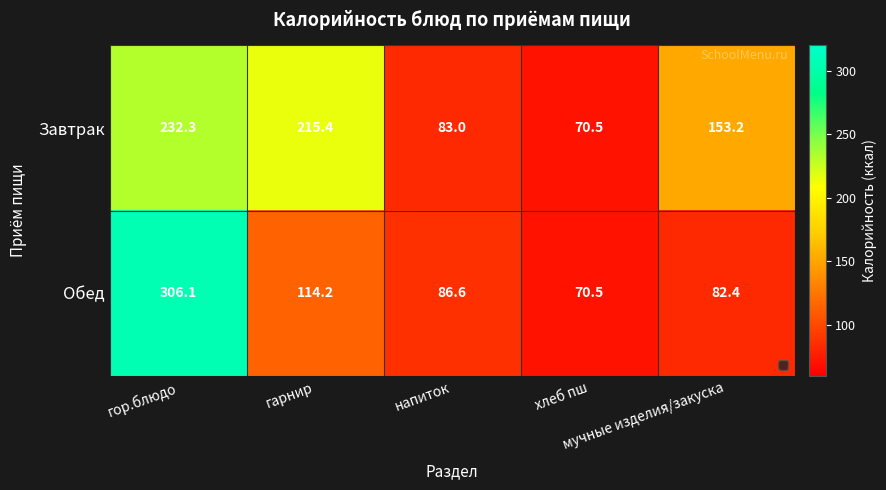

How many distinct data groups are displayed?

2